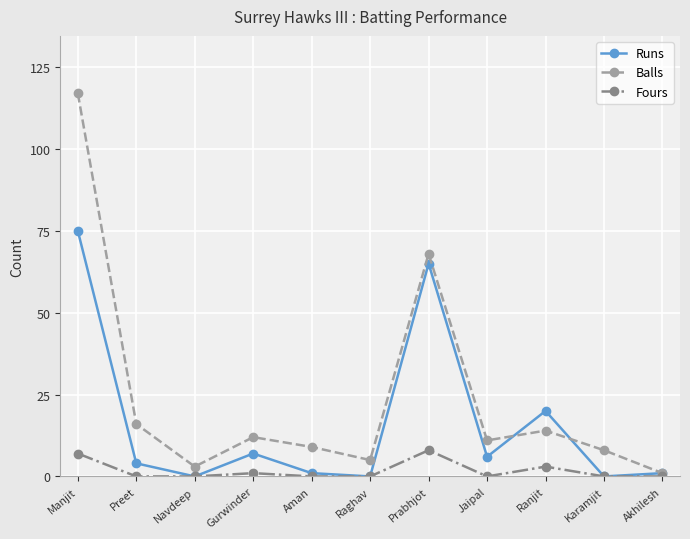

At which category is the sum across all series the highest?

Manjit